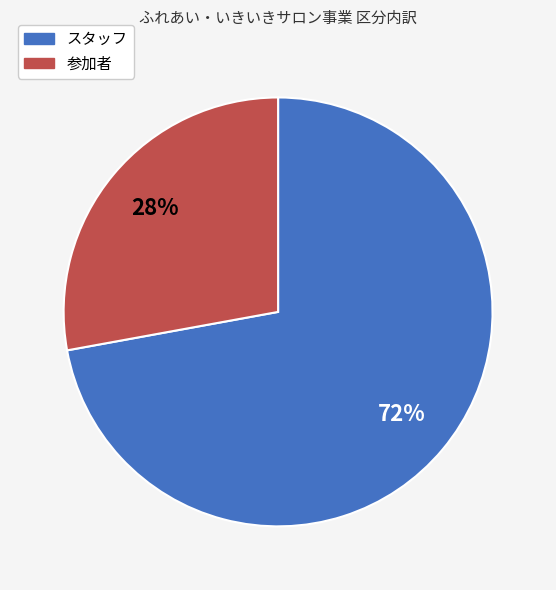

Do 参加者 and スタッフ together represent more than half of the pie?

Yes